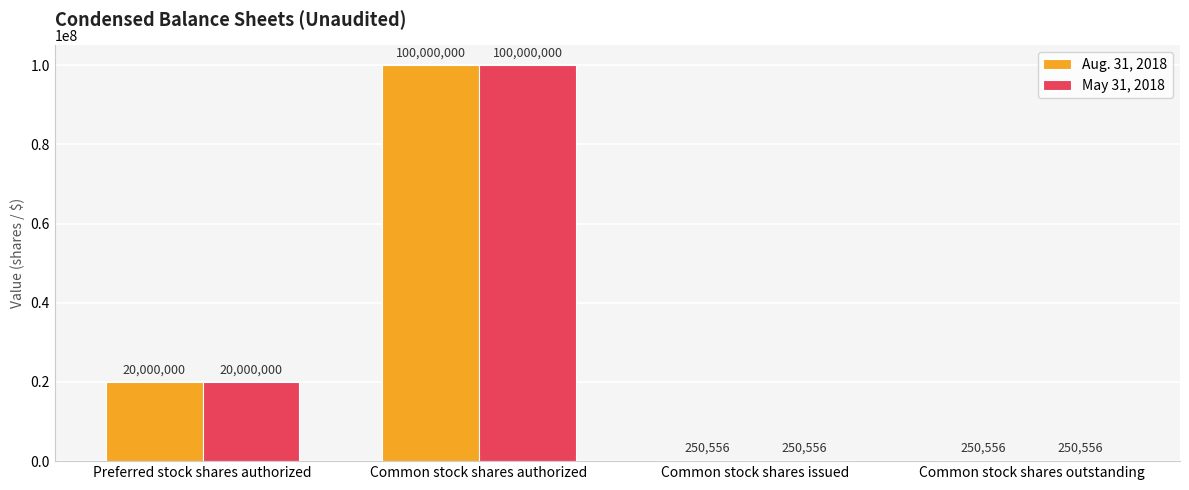

What is the sum of the Aug. 31, 2018 values at Common stock shares outstanding and Common stock shares issued?

501112